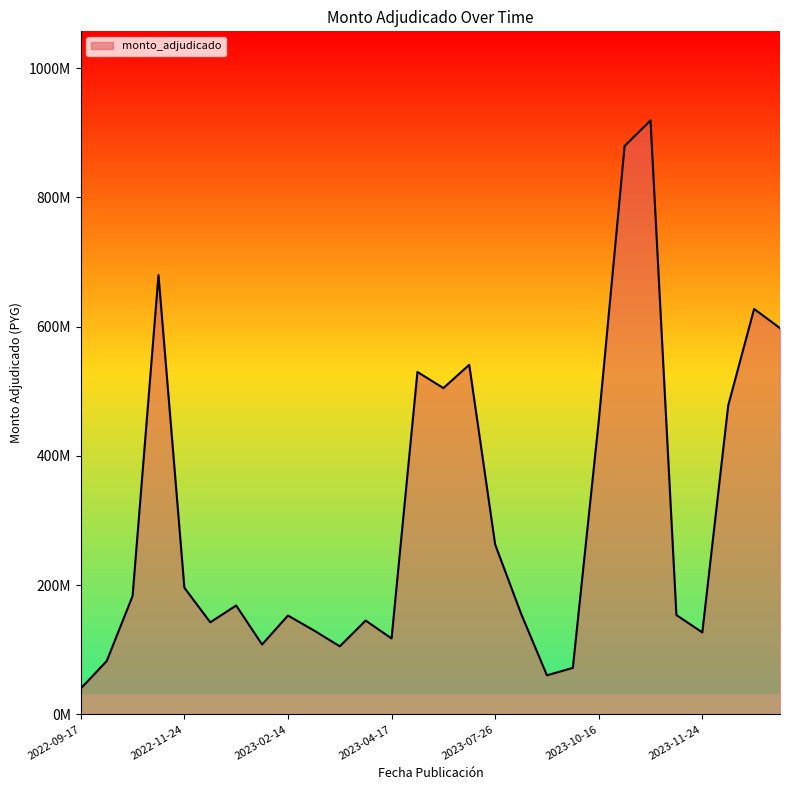

Does the chart have visible grid lines?

No